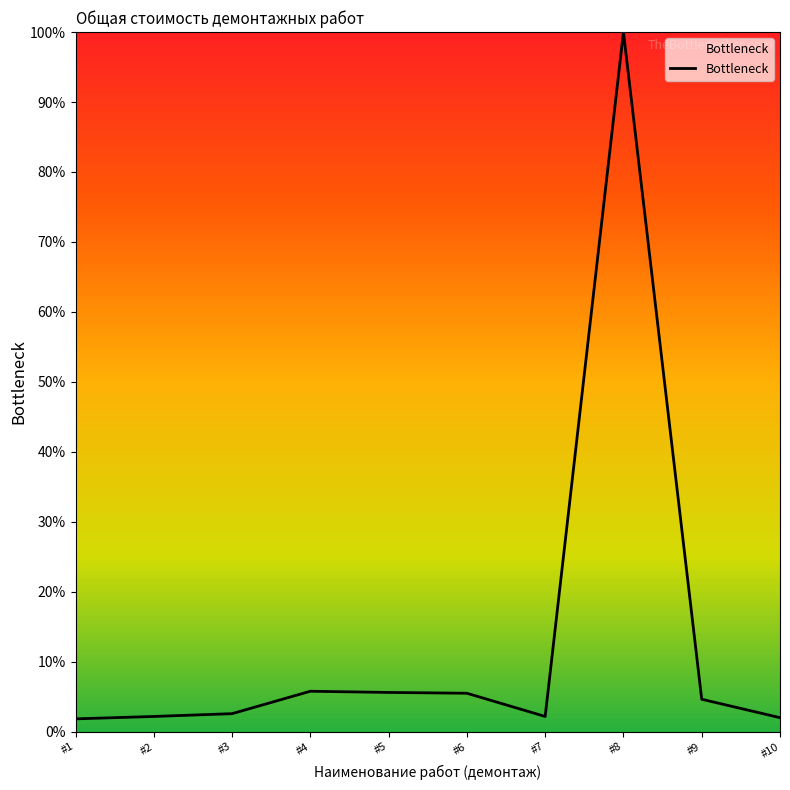

The value at #8 is 172.5. True or false?

False